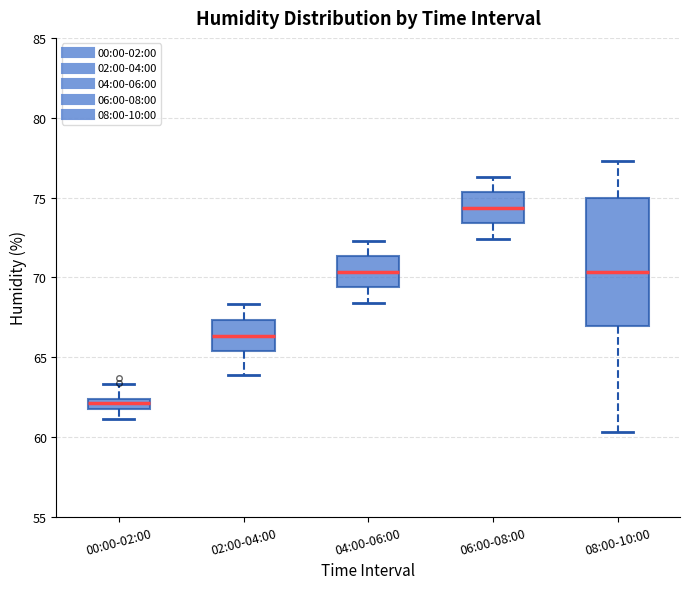

Which box is the tallest, from its lower edge to its upper edge?

08:00-10:00